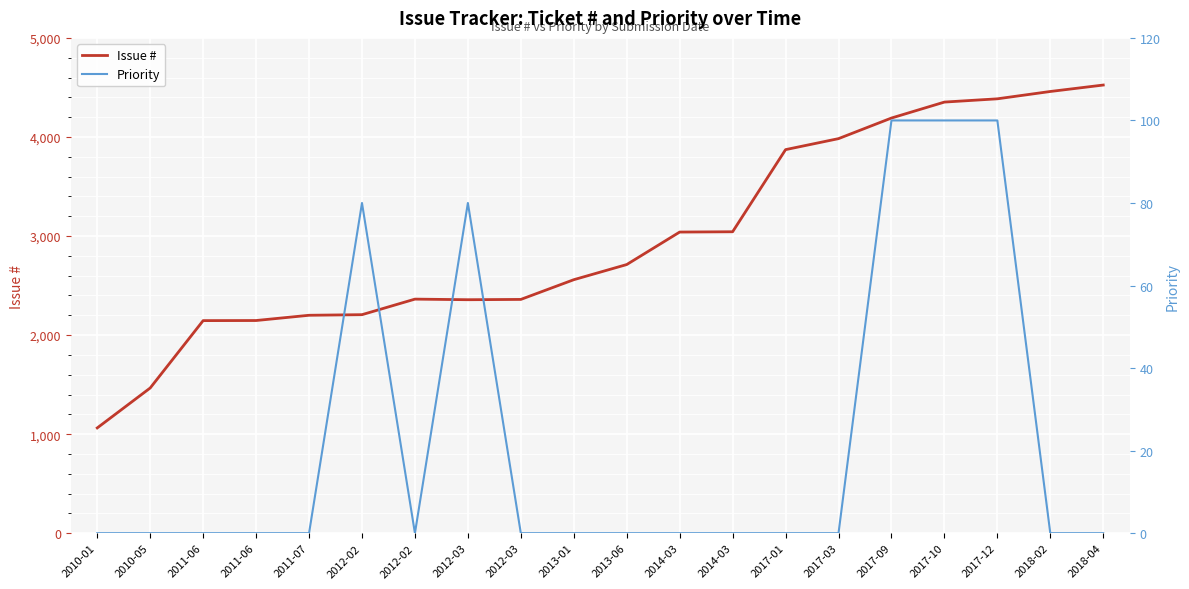

What is the sum of all Priority values?

460